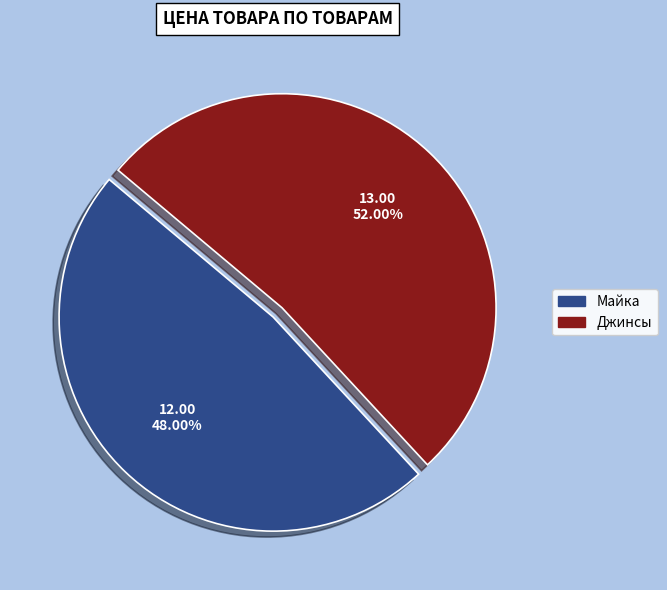

What percentage is NOT represented by Майка?

52.0%